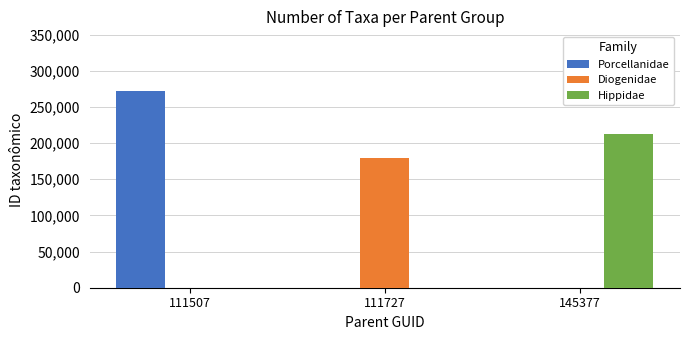

Reading left to right, extract all data points from this chart.

Porcellanidae: 272599	0	0
Diogenidae: 0	179985	0
Hippidae: 0	0	211858